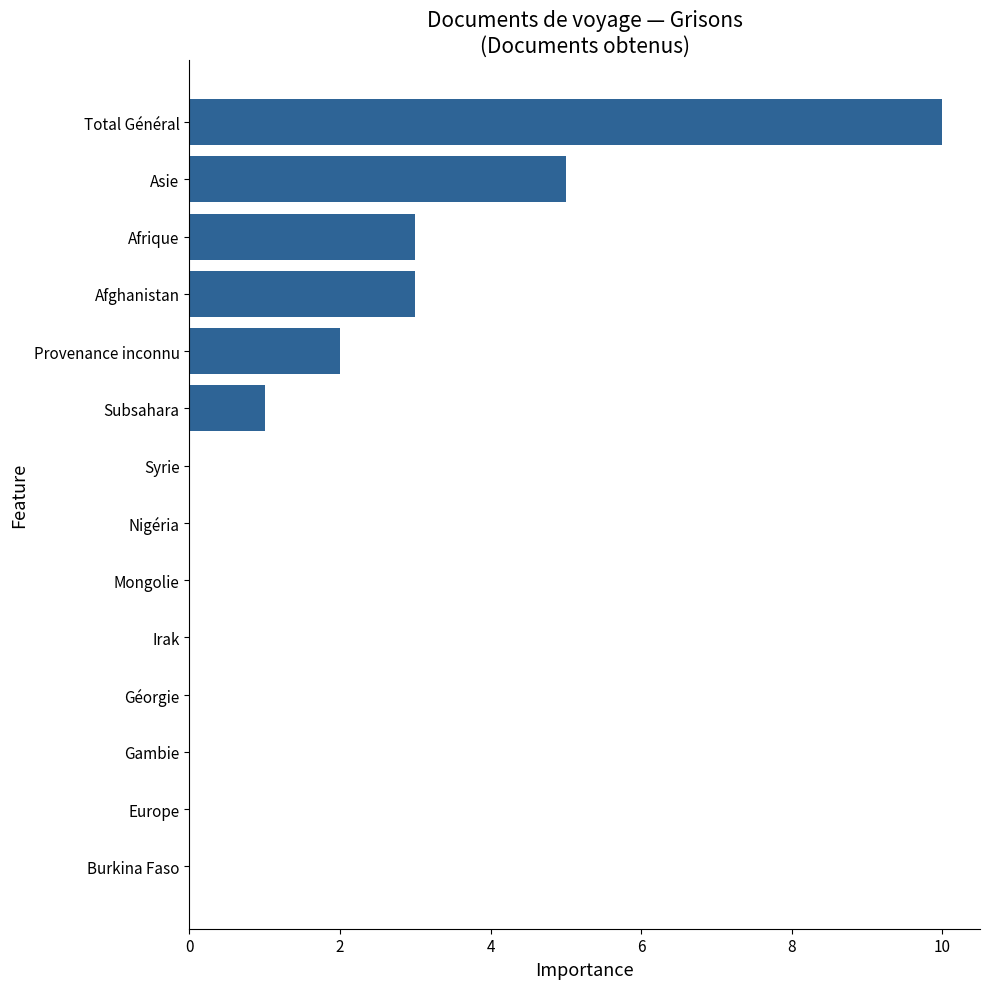

Does the chart contain stacked bars?

No